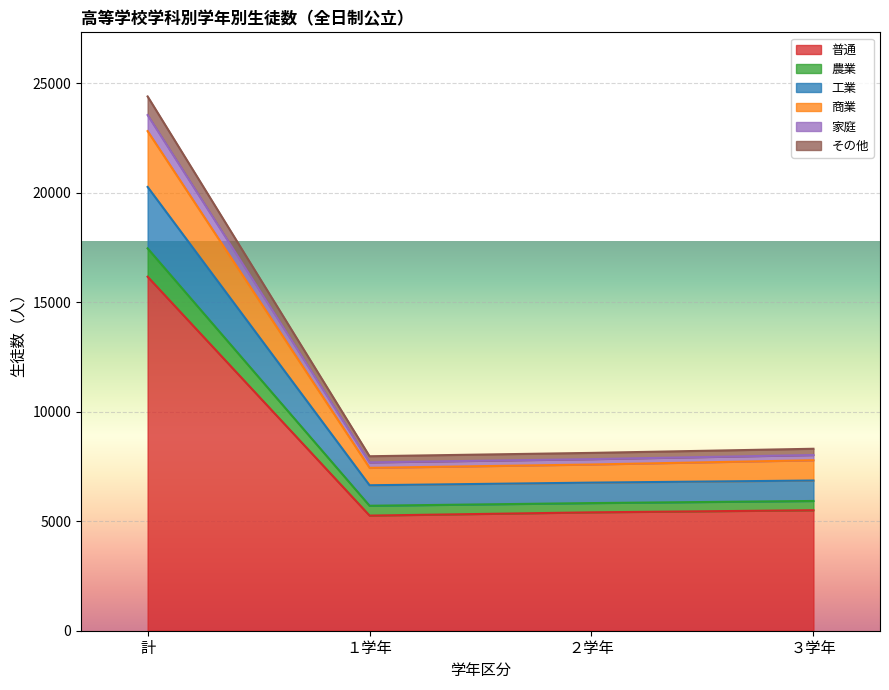

How many data points in 家庭 are above 8313?

1